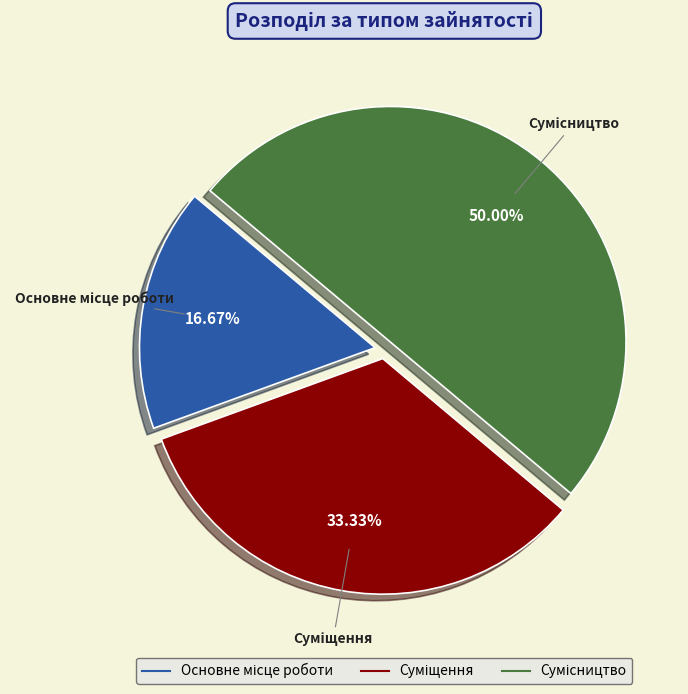

How many slices are in this pie chart?

3